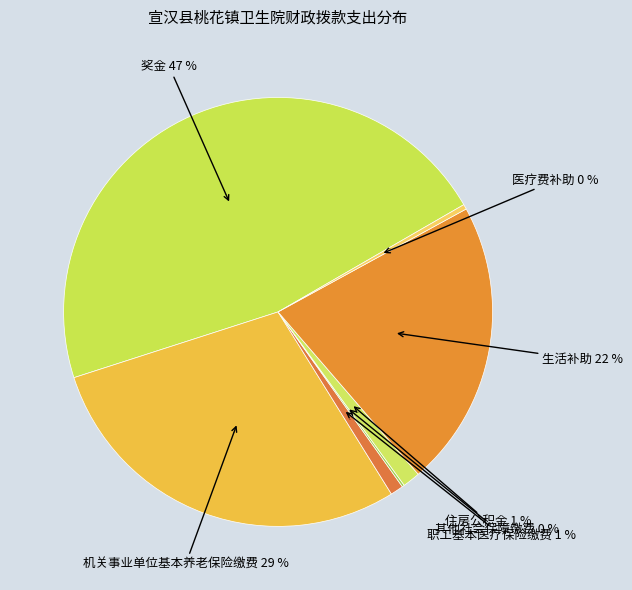

To the nearest percent, what is the difference between the 机关事业单位基本养老保险缴费 and 职工基本医疗保险缴费 slice percentages?

28%